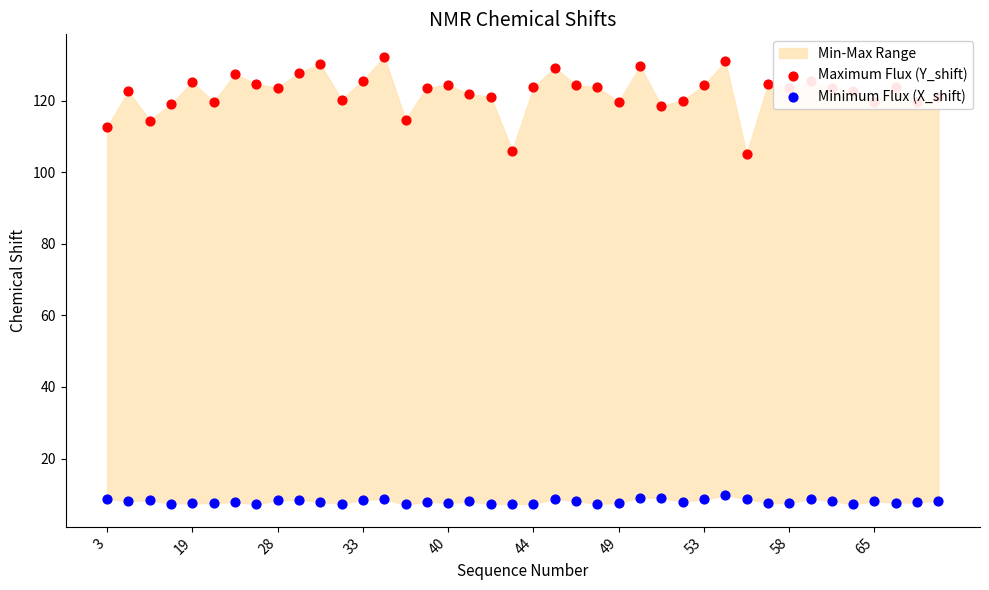

Which series has the largest total across all categories?

Maximum Flux (Y_shift)